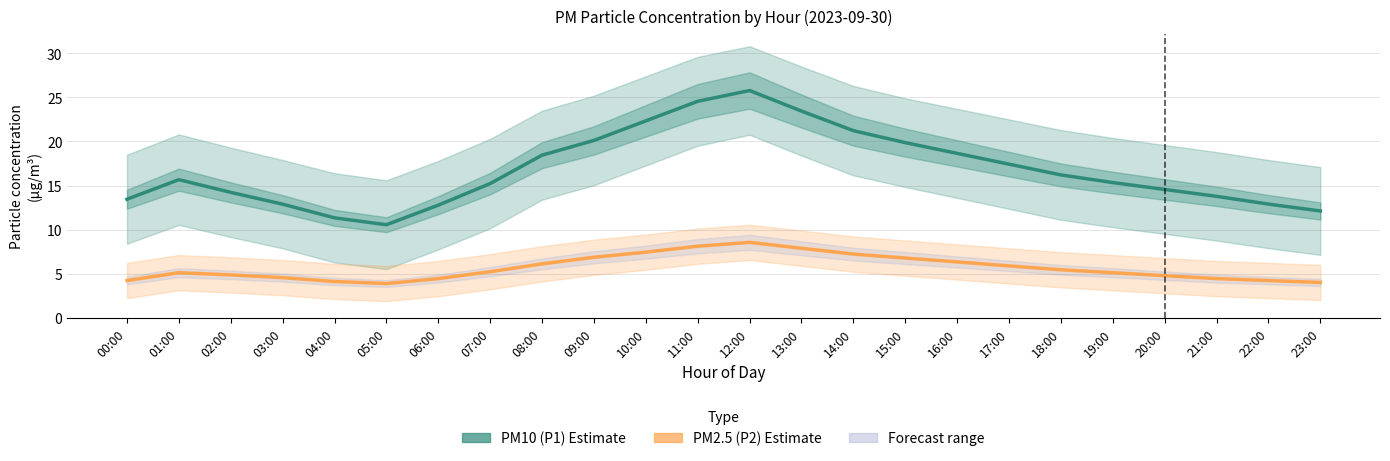

How many interior local peaks does the PM2.5 (P2) Estimate series have?

2